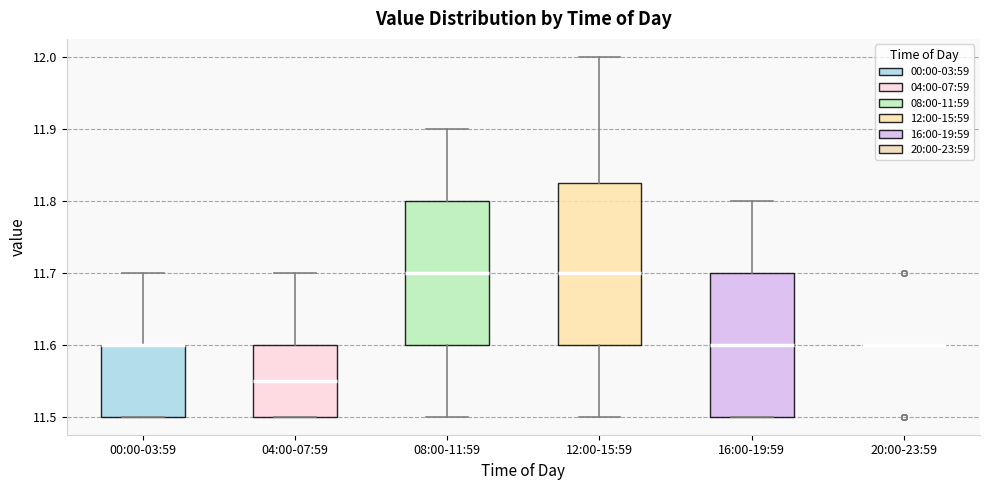

Reading left to right, read every box against the y-axis: the position of its median line, the range the box covers, and the ends of its whiskers. The values are not printed on the chart, so give them approximately, as read against the axis.

00:00-03:59: median 11.60 (drawn on the box's upper edge), box 11.50 to 11.60, whiskers 11.50 to 11.70
04:00-07:59: median 11.55, box 11.50 to 11.60, whiskers 11.50 to 11.70
08:00-11:59: median 11.70, box 11.60 to 11.80, whiskers 11.50 to 11.90
12:00-15:59: median 11.70, box 11.60 to 11.83, whiskers 11.50 to 12.00
16:00-19:59: median 11.60, box 11.50 to 11.70, whiskers 11.50 to 11.80
20:00-23:59: box collapsed to a line at 11.60, whiskers 11.60 to 11.60